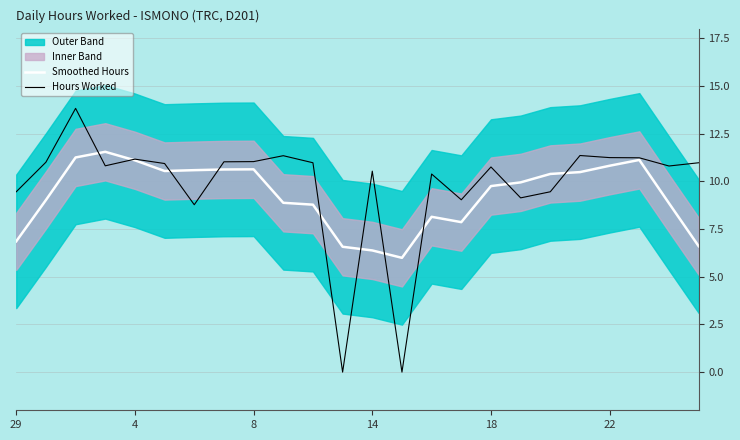

Does the chart display data point markers on the line(s)?

No